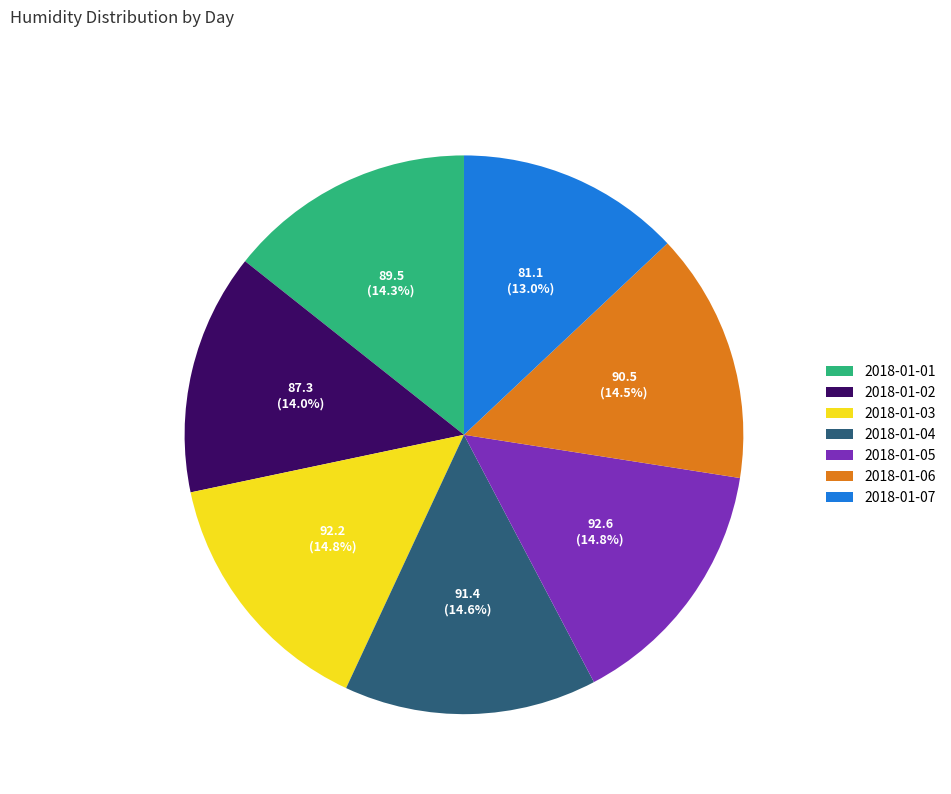

To the nearest percent, what is the difference between the largest and smallest slice percentages?

2%